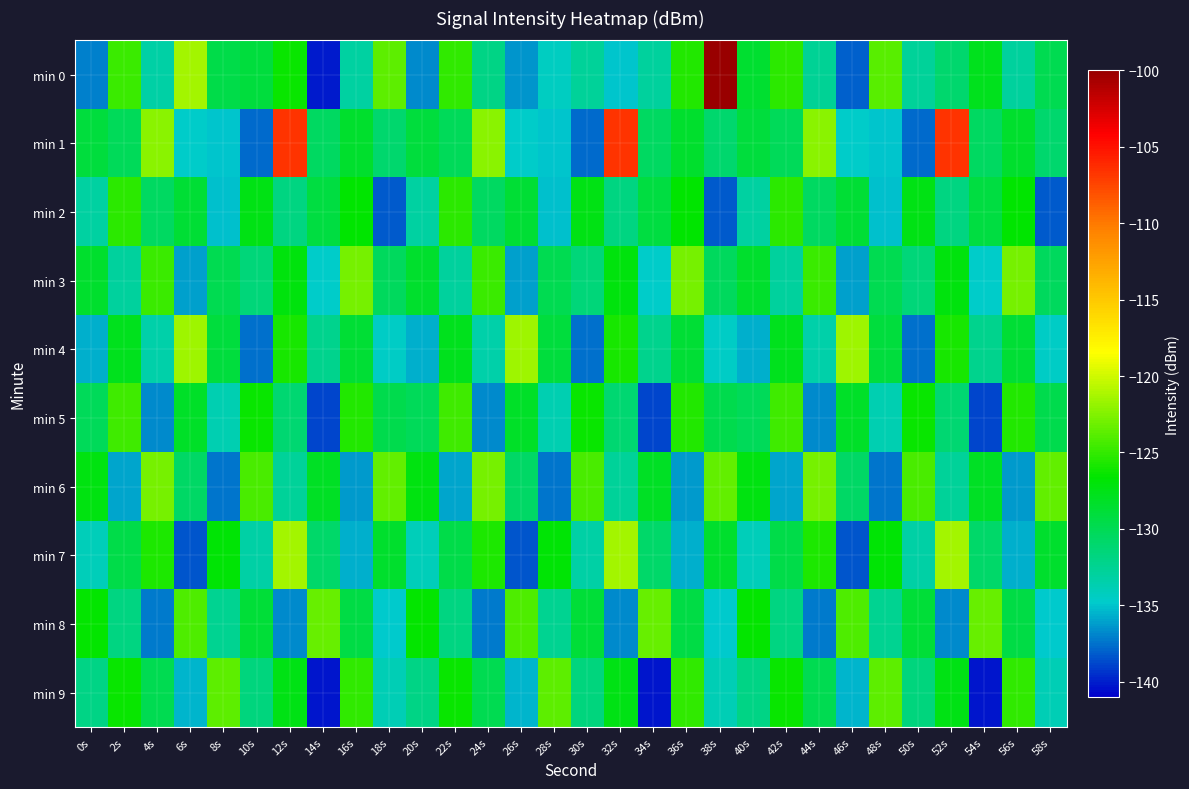

Which has a higher value, 28s or 58s?

58s